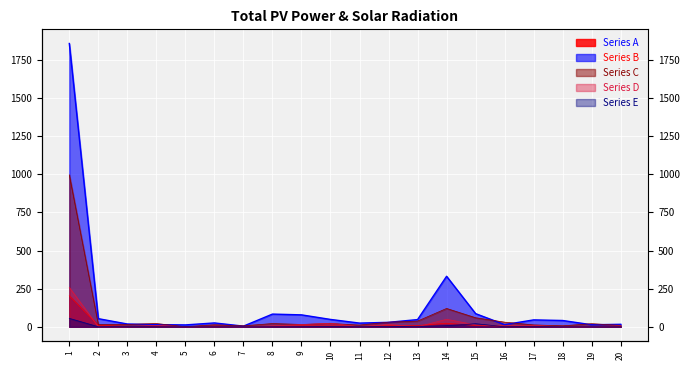

Reading left to right, transcribe all the data shown in this chart.

Series A: 203	9	3	3	2	4	3	3	5	5	3	6	8	23	8	4	3	4	1	2
Series B: 1858	53	18	14	12	25	4	83	78	48	24	29	47	331	86	14	45	41	13	16
Series C: 996	15	15	21	0	13	6	21	15	21	11	30	37	120	59	30	12	6	20	9
Series D: 258	0	0	9	0	0	0	6	14	23	0	15	0	49	12	6	9	0	0	6
Series E: 55	0	1	0	0	0	0	0	0	1	2	0	2	7	20	0	1	0	0	0